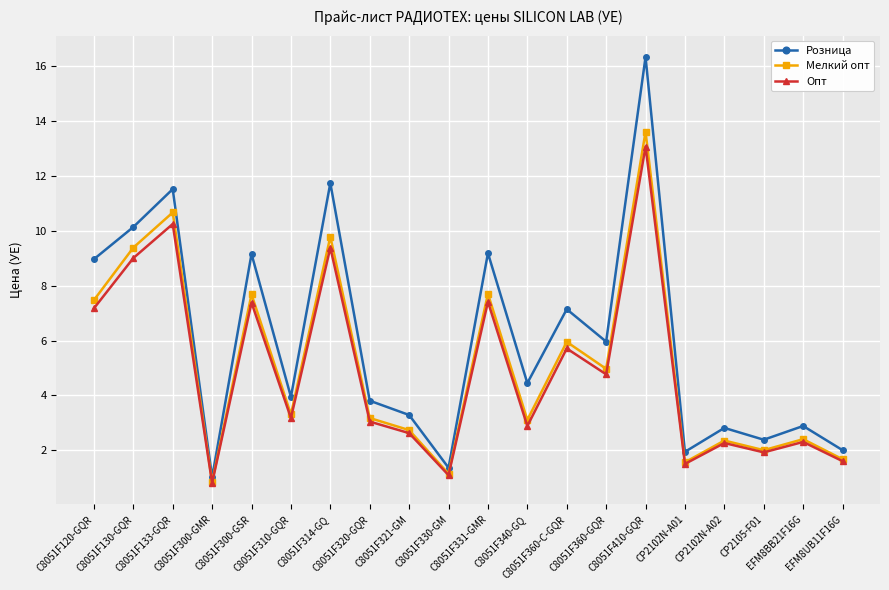

What is the value of the Мелкий опт point at the 11th from the left?

7.7